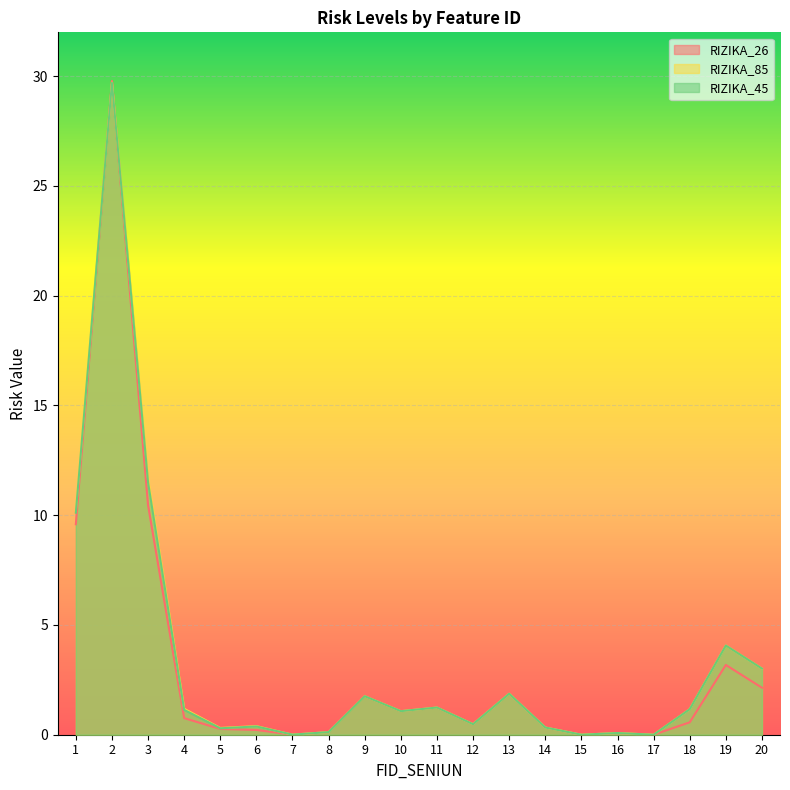

How many values in the RIZIKA_45 series exceed 1?

11